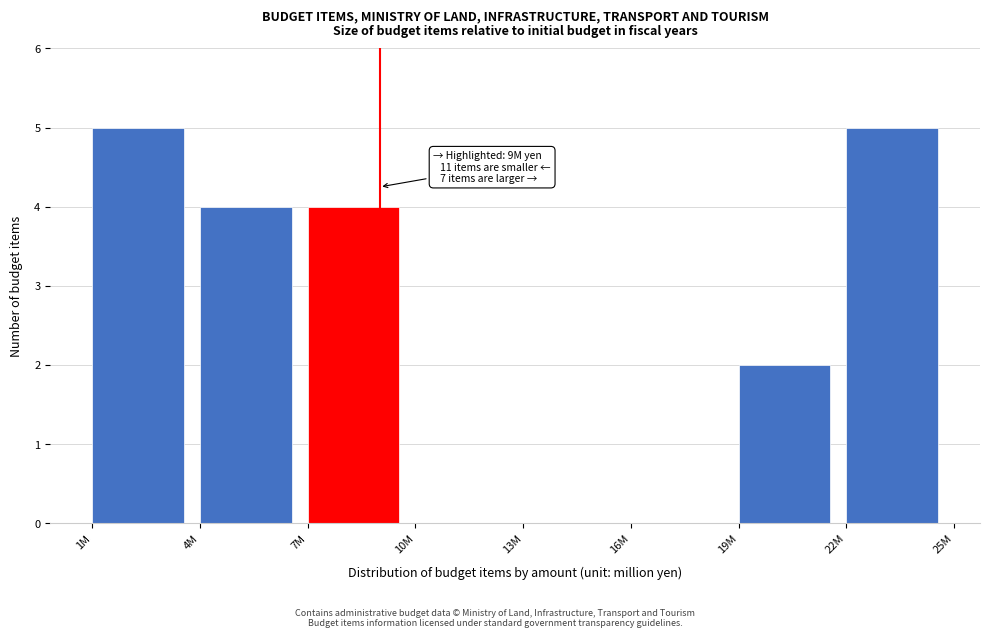

Reading left to right, list all the values displayed in this chart.

1M=5	4M=4	7M=4	10M=0	13M=0	16M=0	19M=2	22M=5